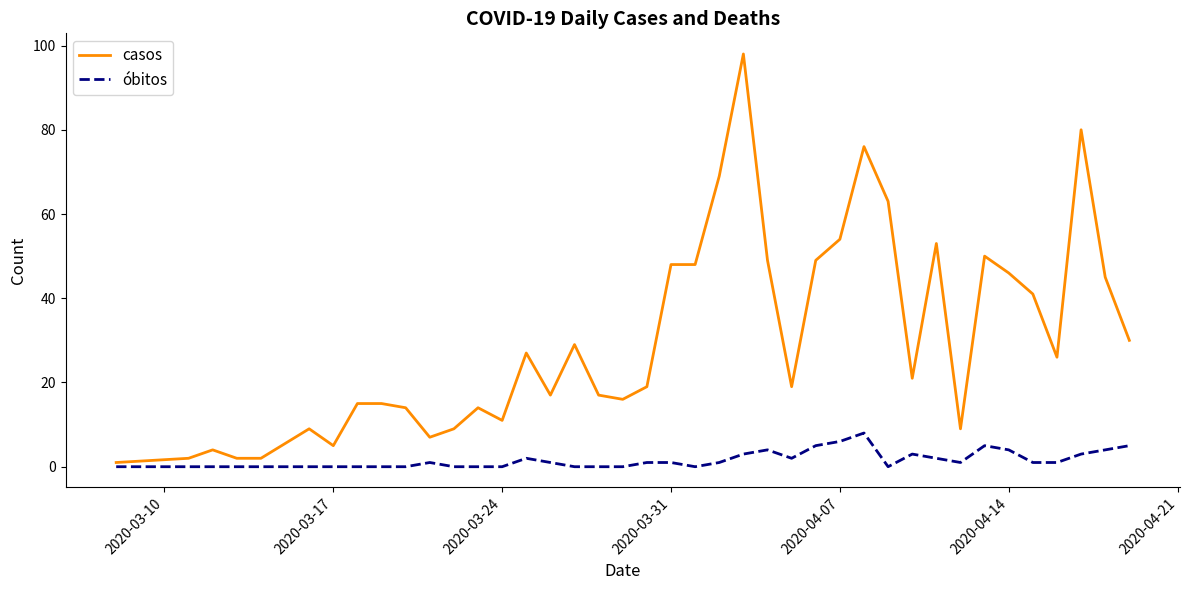

What is the highest value of the óbitos series?

8